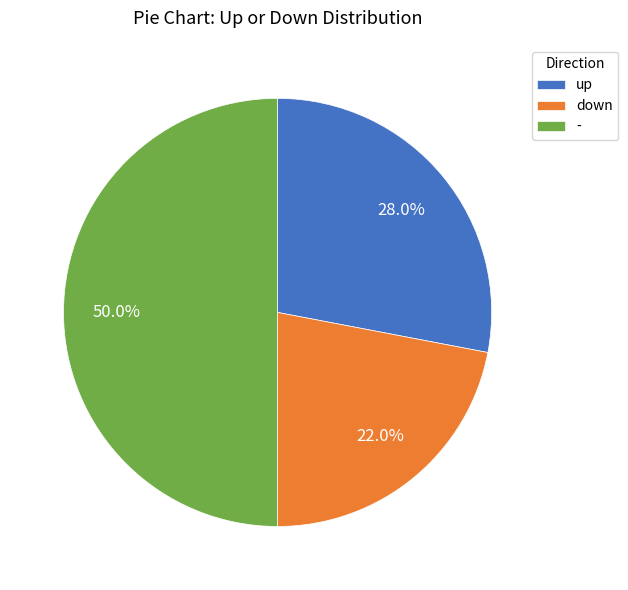

Combined, what portion of the pie is down and -?

72.0%